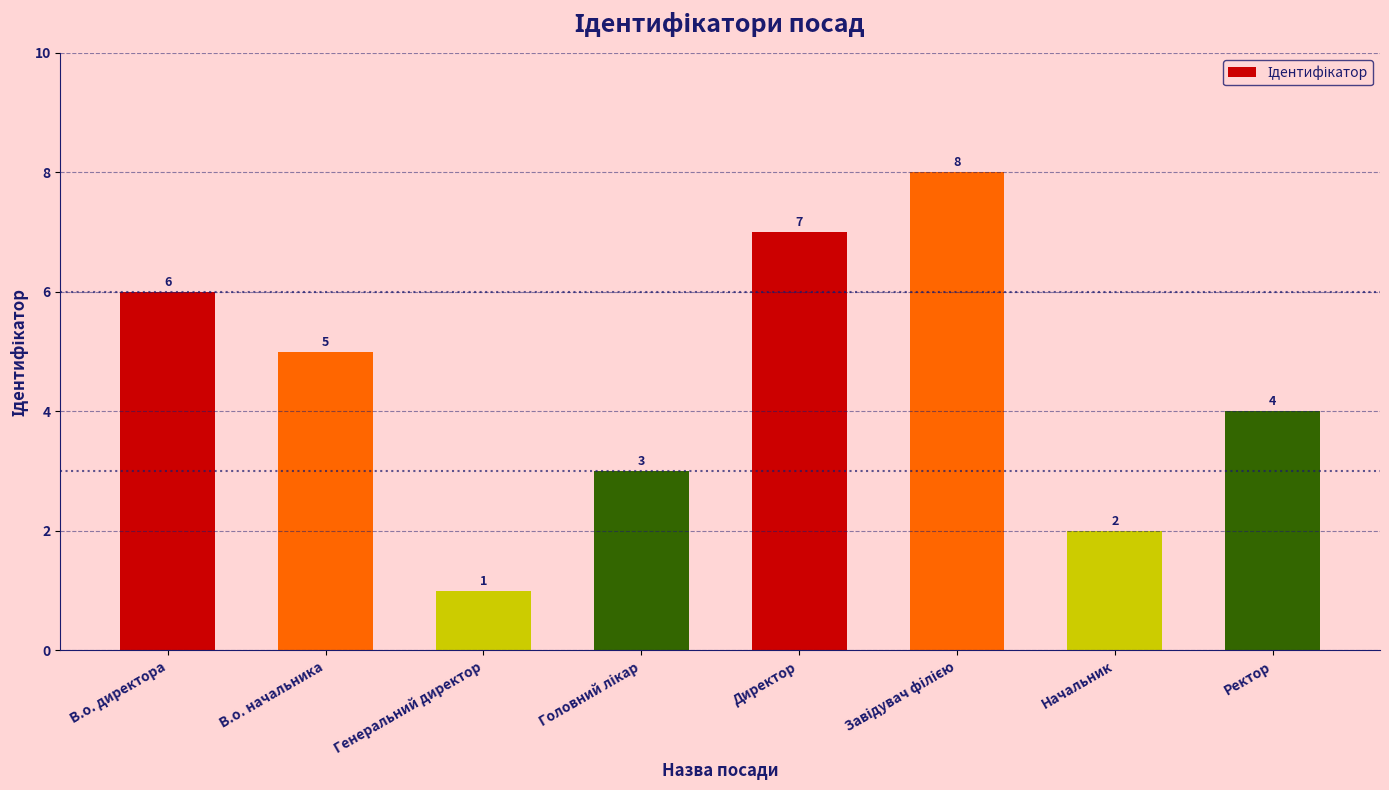

Which has a higher value, Генеральний директор or В.о. начальника?

В.о. начальника